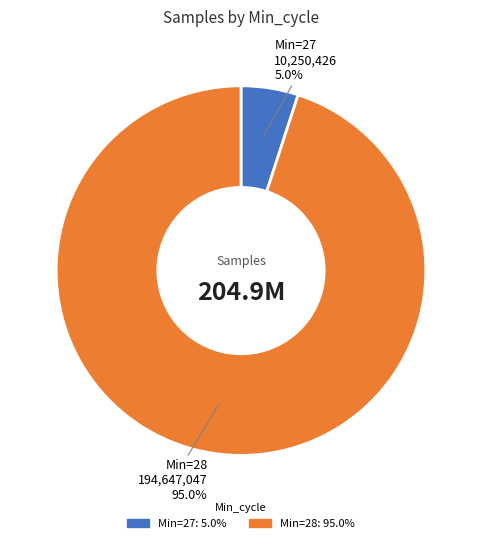

Is there a majority slice in this chart?

Yes